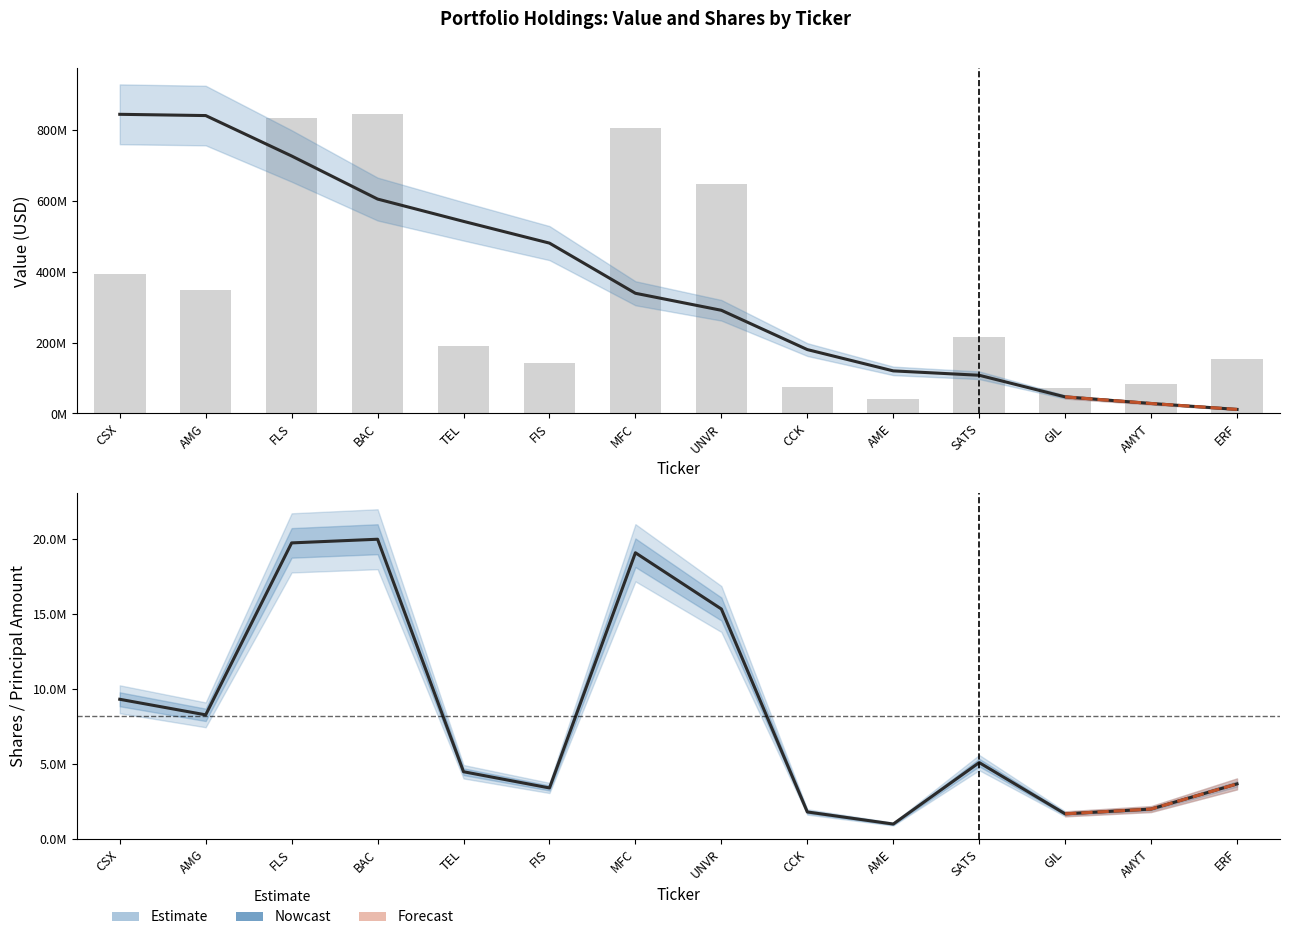

Which has a higher value, GIL or UNVR?

UNVR